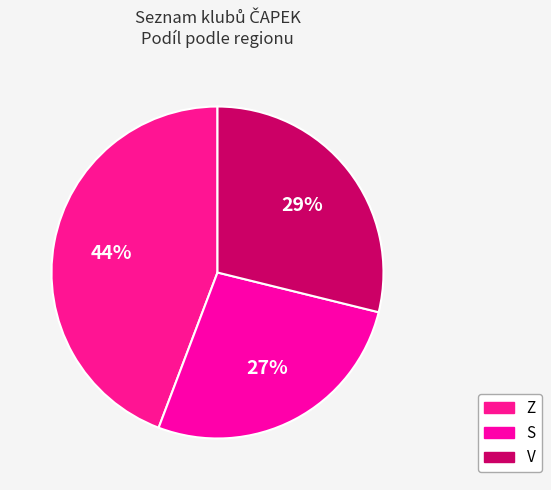

What percentage is the Z slice, to the nearest percent?

44%